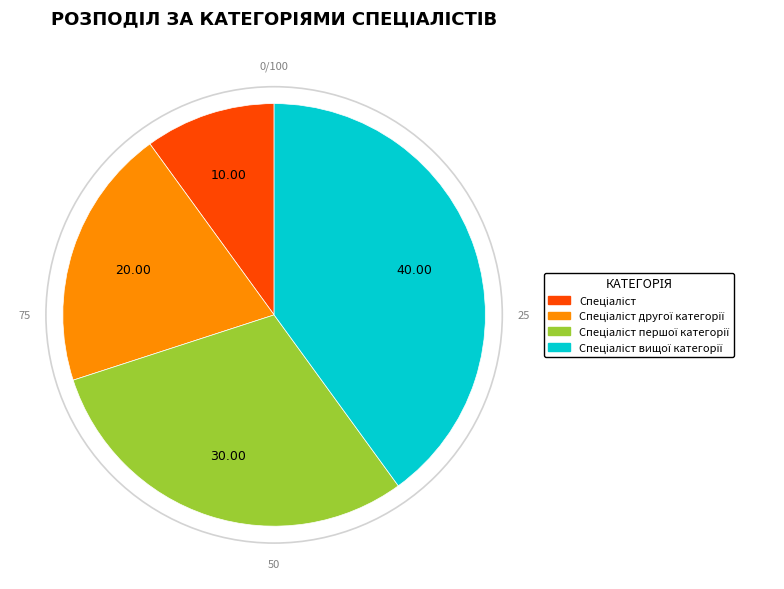

How many segments does this pie chart have?

4